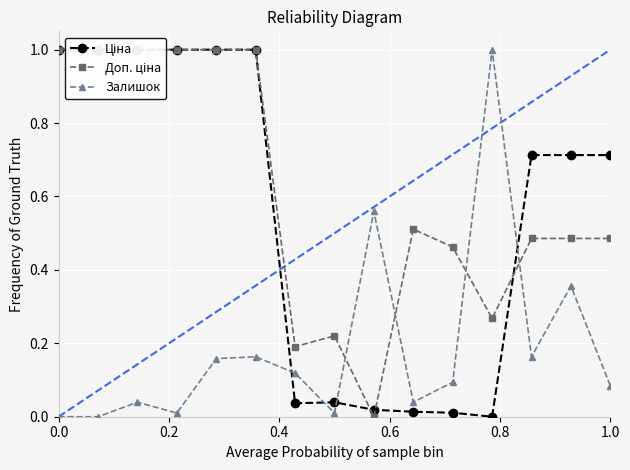

What is the highest value of the Залишок series?

1.0